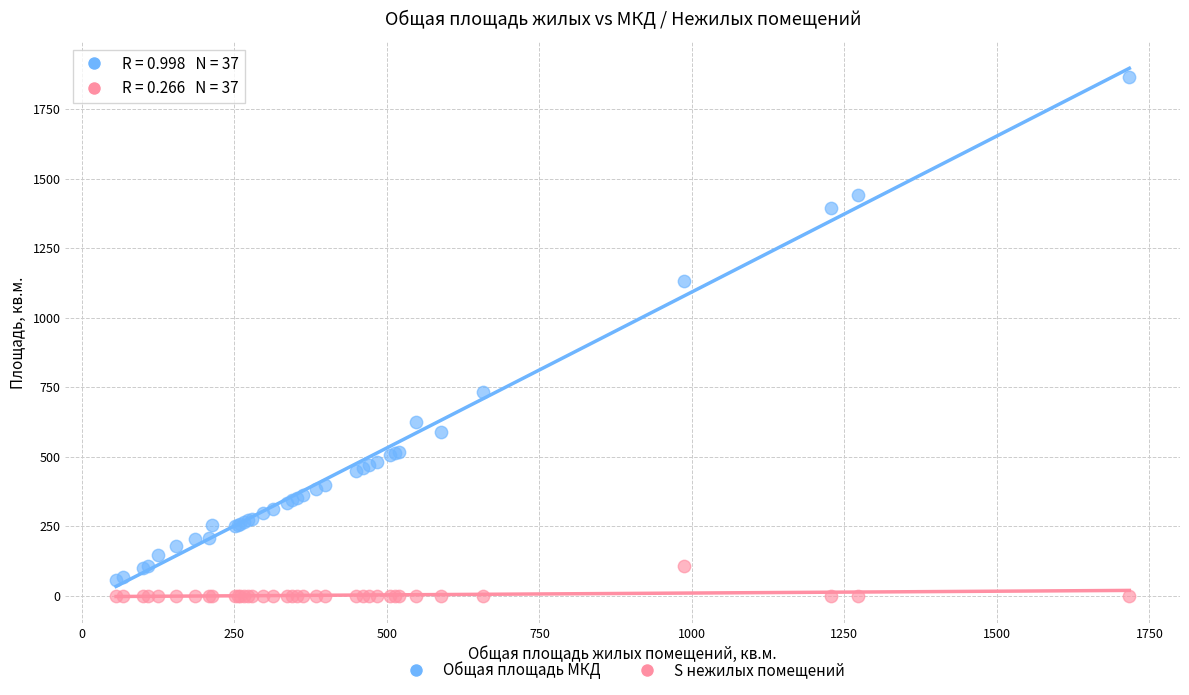

Which series has the largest Y range (max minus min)?

Общая площадь МКД